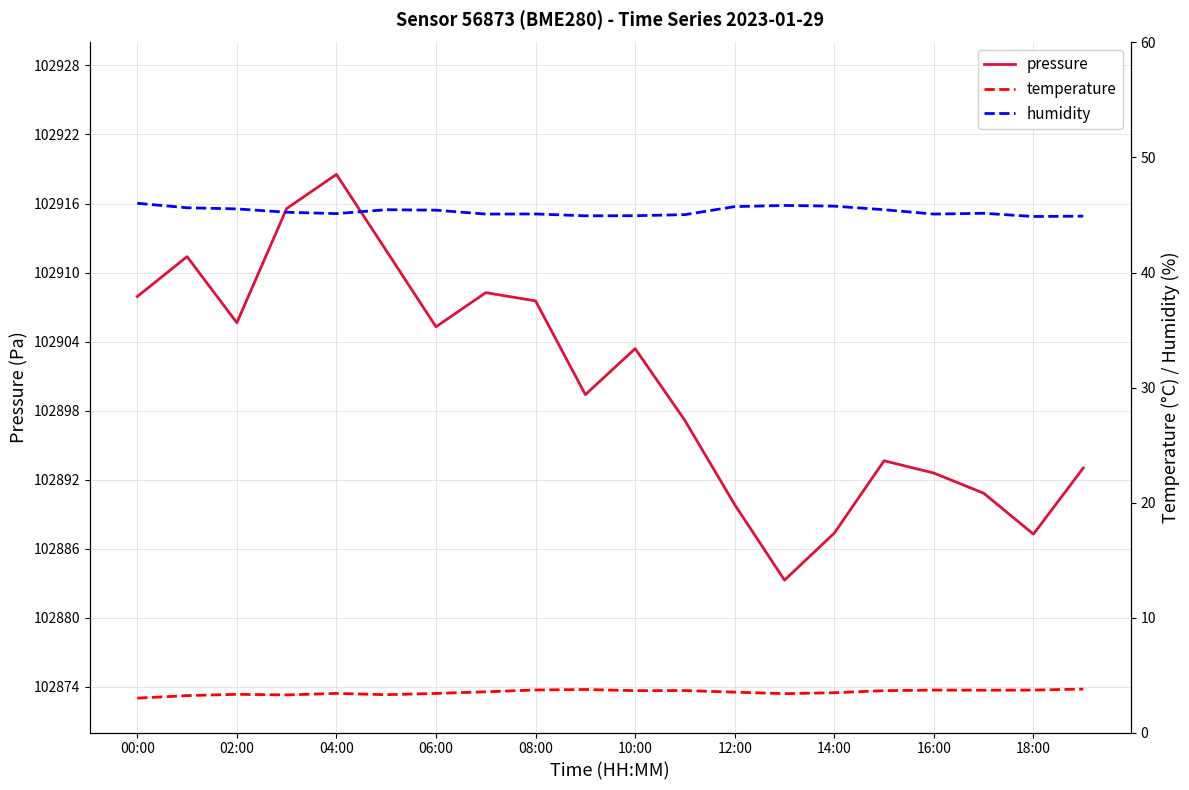

What is the difference between the second highest and second lowest values in the temperature series?

0.5